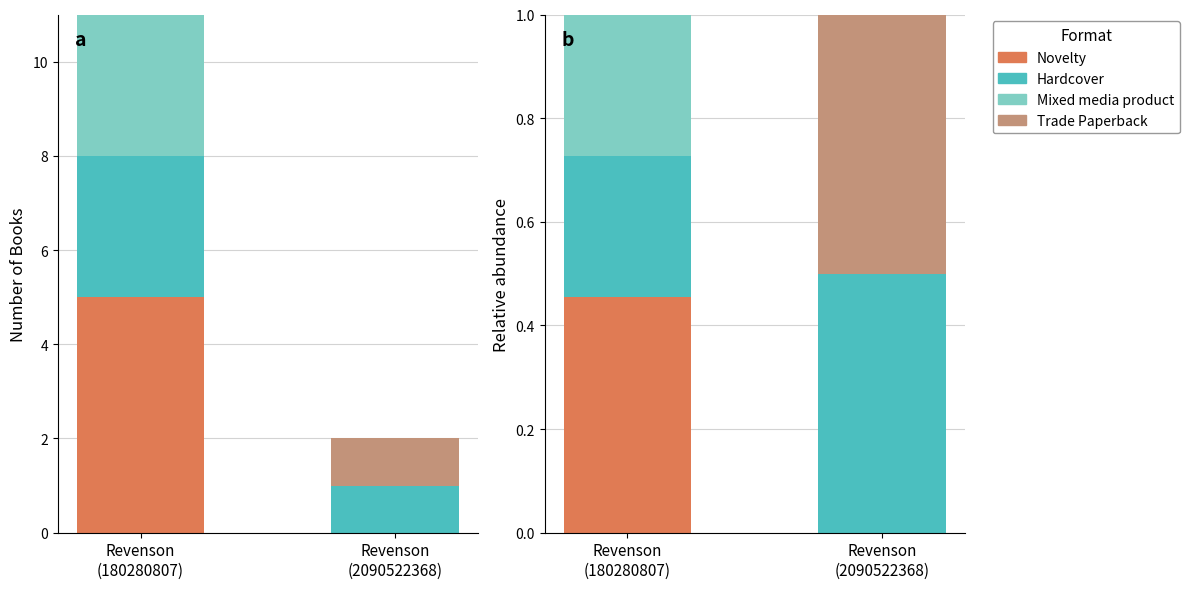

What is the total value across all series at Revenson
(180280807)?

1.0